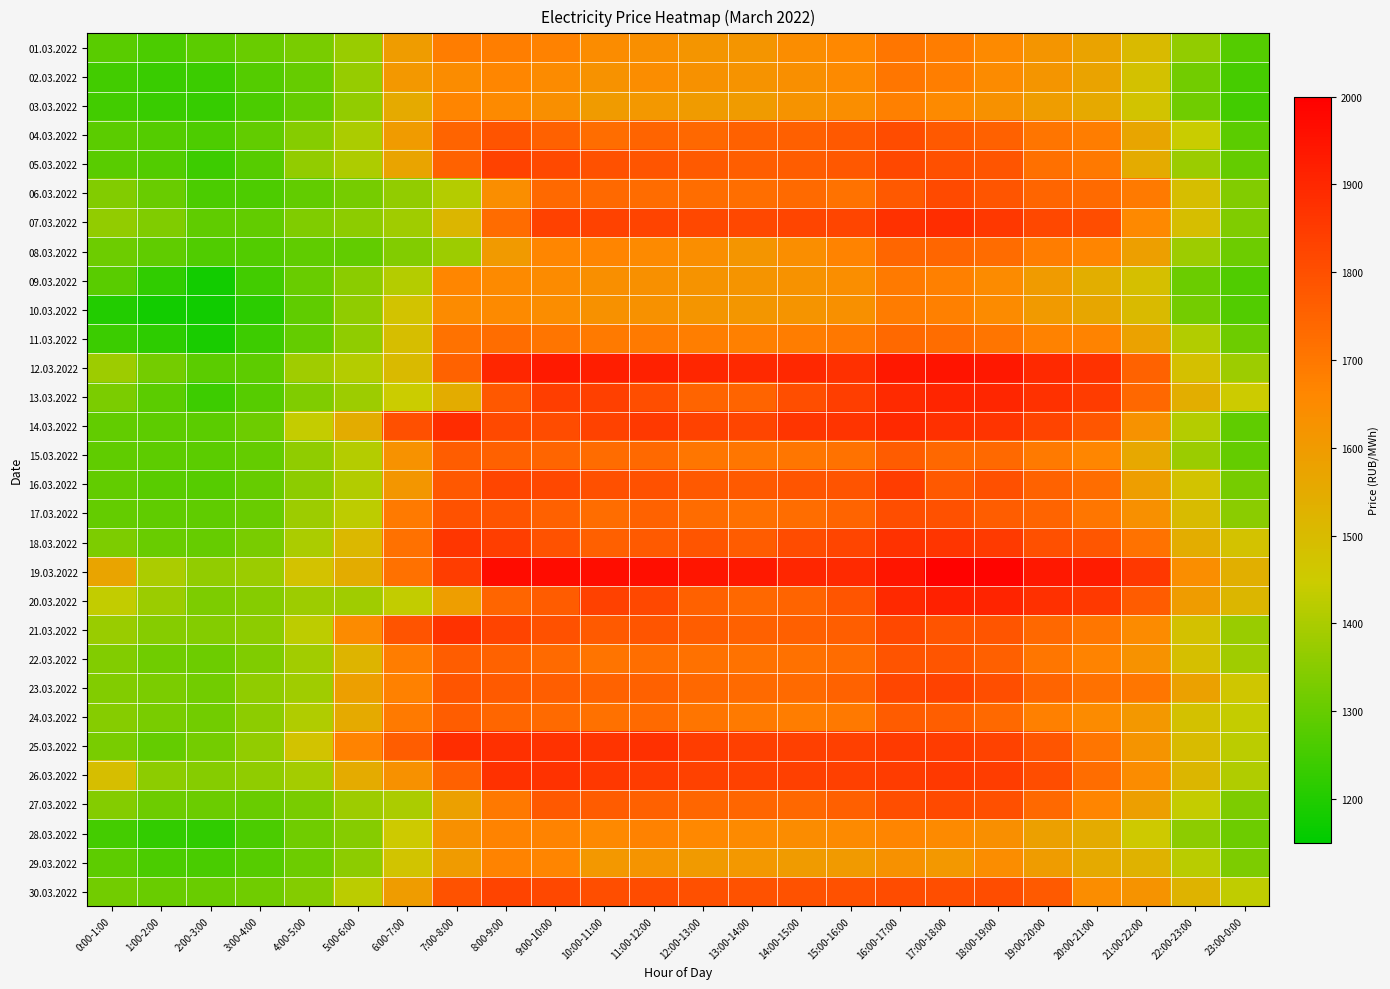

Reading right to left, what are all the values shown in this chart?

01.03.2022: 23:00-0:00=1275.7	22:00-23:00=1363.5	21:00-22:00=1502.9	20:00-21:00=1573.7	19:00-20:00=1616.4	18:00-19:00=1652.8	17:00-18:00=1684.8	16:00-17:00=1701.5	15:00-16:00=1661.3	14:00-15:00=1642.3	13:00-14:00=1618.0	12:00-13:00=1617.2	11:00-12:00=1637.0	10:00-11:00=1644.8	9:00-10:00=1671.5	8:00-9:00=1683.8	7:00-8:00=1684.8	6:00-7:00=1595.3	5:00-6:00=1374.8	4:00-5:00=1326.4	3:00-4:00=1304.7	2:00-3:00=1283.3	1:00-2:00=1261.5	0:00-1:00=1280.1
02.03.2022: 23:00-0:00=1253.1	22:00-23:00=1318.2	21:00-22:00=1480.0	20:00-21:00=1574.2	19:00-20:00=1616.6	18:00-19:00=1648.2	17:00-18:00=1681.7	16:00-17:00=1703.2	15:00-16:00=1651.7	14:00-15:00=1637.1	13:00-14:00=1624.7	12:00-13:00=1630.7	11:00-12:00=1642.4	10:00-11:00=1625.3	9:00-10:00=1650.8	8:00-9:00=1663.2	7:00-8:00=1647.3	6:00-7:00=1608.5	5:00-6:00=1369.3	4:00-5:00=1300.7	3:00-4:00=1275.7	2:00-3:00=1239.5	1:00-2:00=1233.7	0:00-1:00=1248.2
03.03.2022: 23:00-0:00=1248.2	22:00-23:00=1313.7	21:00-22:00=1472.9	20:00-21:00=1557.1	19:00-20:00=1593.9	18:00-19:00=1630.0	17:00-18:00=1654.3	16:00-17:00=1679.6	15:00-16:00=1639.8	14:00-15:00=1623.3	13:00-14:00=1600.3	12:00-13:00=1601.0	11:00-12:00=1609.8	10:00-11:00=1601.1	9:00-10:00=1637.3	8:00-9:00=1652.5	7:00-8:00=1665.9	6:00-7:00=1553.2	5:00-6:00=1363.2	4:00-5:00=1298.1	3:00-4:00=1261.7	2:00-3:00=1232.7	1:00-2:00=1235.2	0:00-1:00=1248.7
04.03.2022: 23:00-0:00=1283.8	22:00-23:00=1445.4	21:00-22:00=1565.9	20:00-21:00=1685.6	19:00-20:00=1704.8	18:00-19:00=1755.8	17:00-18:00=1775.9	16:00-17:00=1807.6	15:00-16:00=1776.7	14:00-15:00=1760.2	13:00-14:00=1754.5	12:00-13:00=1739.2	11:00-12:00=1748.7	10:00-11:00=1726.3	9:00-10:00=1757.0	8:00-9:00=1787.6	7:00-8:00=1750.7	6:00-7:00=1599.1	5:00-6:00=1402.0	4:00-5:00=1348.9	3:00-4:00=1293.3	2:00-3:00=1263.7	1:00-2:00=1275.2	0:00-1:00=1284.7
05.03.2022: 23:00-0:00=1296.9	22:00-23:00=1377.2	21:00-22:00=1550.4	20:00-21:00=1695.4	19:00-20:00=1720.4	18:00-19:00=1786.9	17:00-18:00=1798.3	16:00-17:00=1819.5	15:00-16:00=1778.8	14:00-15:00=1766.4	13:00-14:00=1762.7	12:00-13:00=1772.0	11:00-12:00=1786.5	10:00-11:00=1796.5	9:00-10:00=1816.3	8:00-9:00=1831.8	7:00-8:00=1753.8	6:00-7:00=1568.6	5:00-6:00=1402.8	4:00-5:00=1363.9	3:00-4:00=1277.9	2:00-3:00=1242.1	1:00-2:00=1271.7	0:00-1:00=1280.4
06.03.2022: 23:00-0:00=1340.8	22:00-23:00=1489.3	21:00-22:00=1693.3	20:00-21:00=1731.1	19:00-20:00=1744.8	18:00-19:00=1784.2	17:00-18:00=1812.0	16:00-17:00=1774.5	15:00-16:00=1714.3	14:00-15:00=1732.2	13:00-14:00=1723.6	12:00-13:00=1726.1	11:00-12:00=1730.7	10:00-11:00=1736.4	9:00-10:00=1735.1	8:00-9:00=1638.9	7:00-8:00=1415.5	6:00-7:00=1362.9	5:00-6:00=1324.3	4:00-5:00=1293.5	3:00-4:00=1263.1	2:00-3:00=1262.8	1:00-2:00=1305.3	0:00-1:00=1341.4
07.03.2022: 23:00-0:00=1337.7	22:00-23:00=1489.7	21:00-22:00=1657.0	20:00-21:00=1804.1	19:00-20:00=1820.5	18:00-19:00=1858.7	17:00-18:00=1886.7	16:00-17:00=1876.1	15:00-16:00=1824.9	14:00-15:00=1826.4	13:00-14:00=1817.6	12:00-13:00=1820.3	11:00-12:00=1830.0	10:00-11:00=1831.8	9:00-10:00=1835.4	8:00-9:00=1729.2	7:00-8:00=1512.2	6:00-7:00=1385.5	5:00-6:00=1356.3	4:00-5:00=1336.1	3:00-4:00=1293.2	2:00-3:00=1291.2	1:00-2:00=1338.7	0:00-1:00=1363.6
08.03.2022: 23:00-0:00=1310.7	22:00-23:00=1381.5	21:00-22:00=1585.4	20:00-21:00=1668.0	19:00-20:00=1684.8	18:00-19:00=1729.4	17:00-18:00=1744.3	16:00-17:00=1743.4	15:00-16:00=1668.9	14:00-15:00=1639.6	13:00-14:00=1614.9	12:00-13:00=1638.9	11:00-12:00=1652.5	10:00-11:00=1666.8	9:00-10:00=1663.7	8:00-9:00=1602.3	7:00-8:00=1379.6	6:00-7:00=1341.2	5:00-6:00=1293.5	4:00-5:00=1290.0	3:00-4:00=1270.0	2:00-3:00=1268.9	1:00-2:00=1290.0	0:00-1:00=1310.2
09.03.2022: 23:00-0:00=1266.3	22:00-23:00=1306.2	21:00-22:00=1488.2	20:00-21:00=1540.9	19:00-20:00=1599.7	18:00-19:00=1649.6	17:00-18:00=1680.8	16:00-17:00=1691.5	15:00-16:00=1639.2	14:00-15:00=1625.6	13:00-14:00=1619.4	12:00-13:00=1622.9	11:00-12:00=1633.4	10:00-11:00=1636.8	9:00-10:00=1648.5	8:00-9:00=1654.0	7:00-8:00=1662.0	6:00-7:00=1412.8	5:00-6:00=1353.4	4:00-5:00=1303.8	3:00-4:00=1248.2	2:00-3:00=1177.6	1:00-2:00=1221.0	0:00-1:00=1280.0
10.03.2022: 23:00-0:00=1272.6	22:00-23:00=1320.9	21:00-22:00=1505.0	20:00-21:00=1562.2	19:00-20:00=1604.8	18:00-19:00=1648.3	17:00-18:00=1679.0	16:00-17:00=1688.3	15:00-16:00=1634.5	14:00-15:00=1619.4	13:00-14:00=1612.3	12:00-13:00=1615.2	11:00-12:00=1631.4	10:00-11:00=1628.2	9:00-10:00=1642.8	8:00-9:00=1654.0	7:00-8:00=1648.2	6:00-7:00=1474.1	5:00-6:00=1362.1	4:00-5:00=1292.8	3:00-4:00=1216.1	2:00-3:00=1174.1	1:00-2:00=1178.0	0:00-1:00=1200.9
11.03.2022: 23:00-0:00=1311.1	22:00-23:00=1411.5	21:00-22:00=1575.2	20:00-21:00=1668.6	19:00-20:00=1673.5	18:00-19:00=1706.0	17:00-18:00=1725.0	16:00-17:00=1735.8	15:00-16:00=1698.9	14:00-15:00=1686.9	13:00-14:00=1679.1	12:00-13:00=1683.7	11:00-12:00=1691.7	10:00-11:00=1693.4	9:00-10:00=1707.4	8:00-9:00=1724.7	7:00-8:00=1711.2	6:00-7:00=1491.8	5:00-6:00=1359.3	4:00-5:00=1298.4	3:00-4:00=1240.7	2:00-3:00=1187.0	1:00-2:00=1217.3	0:00-1:00=1238.9
12.03.2022: 23:00-0:00=1381.9	22:00-23:00=1483.2	21:00-22:00=1754.0	20:00-21:00=1873.1	19:00-20:00=1896.2	18:00-19:00=1938.5	17:00-18:00=1949.8	16:00-17:00=1937.9	15:00-16:00=1878.5	14:00-15:00=1899.1	13:00-14:00=1894.0	12:00-13:00=1900.9	11:00-12:00=1915.4	10:00-11:00=1920.3	9:00-10:00=1932.4	8:00-9:00=1901.8	7:00-8:00=1752.8	6:00-7:00=1502.2	5:00-6:00=1415.5	4:00-5:00=1383.2	3:00-4:00=1286.2	2:00-3:00=1283.4	1:00-2:00=1322.4	0:00-1:00=1381.5
13.03.2022: 23:00-0:00=1449.6	22:00-23:00=1539.3	21:00-22:00=1739.9	20:00-21:00=1847.8	19:00-20:00=1876.8	18:00-19:00=1903.4	17:00-18:00=1906.7	16:00-17:00=1890.9	15:00-16:00=1842.9	14:00-15:00=1804.0	13:00-14:00=1749.4	12:00-13:00=1750.5	11:00-12:00=1802.8	10:00-11:00=1839.3	9:00-10:00=1841.1	8:00-9:00=1780.3	7:00-8:00=1546.9	6:00-7:00=1446.5	5:00-6:00=1379.1	4:00-5:00=1336.5	3:00-4:00=1277.1	2:00-3:00=1242.0	1:00-2:00=1282.9	0:00-1:00=1329.7
14.03.2022: 23:00-0:00=1291.5	22:00-23:00=1412.8	21:00-22:00=1626.8	20:00-21:00=1783.4	19:00-20:00=1829.5	18:00-19:00=1867.3	17:00-18:00=1879.2	16:00-17:00=1894.0	15:00-16:00=1867.4	14:00-15:00=1864.7	13:00-14:00=1824.4	12:00-13:00=1831.3	11:00-12:00=1856.0	10:00-11:00=1832.4	9:00-10:00=1809.1	8:00-9:00=1816.4	7:00-8:00=1890.3	6:00-7:00=1798.3	5:00-6:00=1545.9	4:00-5:00=1436.7	3:00-4:00=1312.1	2:00-3:00=1284.7	1:00-2:00=1287.5	0:00-1:00=1293.4
15.03.2022: 23:00-0:00=1297.9	22:00-23:00=1378.7	21:00-22:00=1558.7	20:00-21:00=1663.2	19:00-20:00=1694.5	18:00-19:00=1735.8	17:00-18:00=1738.2	16:00-17:00=1770.3	15:00-16:00=1712.0	14:00-15:00=1704.4	13:00-14:00=1703.0	12:00-13:00=1701.9	11:00-12:00=1736.9	10:00-11:00=1728.3	9:00-10:00=1745.5	8:00-9:00=1757.0	7:00-8:00=1767.0	6:00-7:00=1626.4	5:00-6:00=1413.0	4:00-5:00=1360.8	3:00-4:00=1298.2	2:00-3:00=1283.8	1:00-2:00=1288.0	0:00-1:00=1291.3
16.03.2022: 23:00-0:00=1323.5	22:00-23:00=1474.0	21:00-22:00=1590.2	20:00-21:00=1726.6	19:00-20:00=1753.9	18:00-19:00=1800.6	17:00-18:00=1776.1	16:00-17:00=1846.7	15:00-16:00=1789.2	14:00-15:00=1786.9	13:00-14:00=1772.3	12:00-13:00=1777.2	11:00-12:00=1797.0	10:00-11:00=1798.4	9:00-10:00=1818.8	8:00-9:00=1826.4	7:00-8:00=1778.9	6:00-7:00=1612.3	5:00-6:00=1411.4	4:00-5:00=1358.7	3:00-4:00=1302.1	2:00-3:00=1276.4	1:00-2:00=1279.8	0:00-1:00=1294.8
17.03.2022: 23:00-0:00=1353.4	22:00-23:00=1500.2	21:00-22:00=1633.5	20:00-21:00=1704.4	19:00-20:00=1748.7	18:00-19:00=1764.5	17:00-18:00=1797.3	16:00-17:00=1801.0	15:00-16:00=1747.7	14:00-15:00=1727.5	13:00-14:00=1720.6	12:00-13:00=1728.2	11:00-12:00=1752.4	10:00-11:00=1727.5	9:00-10:00=1754.6	8:00-9:00=1788.1	7:00-8:00=1791.7	6:00-7:00=1691.8	5:00-6:00=1426.5	4:00-5:00=1382.2	3:00-4:00=1304.6	2:00-3:00=1290.9	1:00-2:00=1291.8	0:00-1:00=1299.2
18.03.2022: 23:00-0:00=1477.7	22:00-23:00=1542.3	21:00-22:00=1712.4	20:00-21:00=1783.2	19:00-20:00=1799.3	18:00-19:00=1852.3	17:00-18:00=1864.9	16:00-17:00=1870.9	15:00-16:00=1824.6	14:00-15:00=1809.7	13:00-14:00=1770.5	12:00-13:00=1785.2	11:00-12:00=1772.3	10:00-11:00=1760.7	9:00-10:00=1792.2	8:00-9:00=1843.2	7:00-8:00=1863.2	6:00-7:00=1714.5	5:00-6:00=1510.0	4:00-5:00=1400.3	3:00-4:00=1327.8	2:00-3:00=1300.5	1:00-2:00=1304.4	0:00-1:00=1334.3
19.03.2022: 23:00-0:00=1536.1	22:00-23:00=1640.2	21:00-22:00=1858.2	20:00-21:00=1927.2	19:00-20:00=1937.0	18:00-19:00=1988.8	17:00-18:00=1990.9	16:00-17:00=1944.9	15:00-16:00=1893.1	14:00-15:00=1901.2	13:00-14:00=1936.6	12:00-13:00=1945.1	11:00-12:00=1960.2	10:00-11:00=1964.3	9:00-10:00=1968.3	8:00-9:00=1967.8	7:00-8:00=1845.3	6:00-7:00=1716.2	5:00-6:00=1547.1	4:00-5:00=1477.6	3:00-4:00=1376.8	2:00-3:00=1365.2	1:00-2:00=1401.4	0:00-1:00=1571.7
20.03.2022: 23:00-0:00=1512.5	22:00-23:00=1597.0	21:00-22:00=1770.6	20:00-21:00=1856.5	19:00-20:00=1877.2	18:00-19:00=1909.6	17:00-18:00=1913.9	16:00-17:00=1894.3	15:00-16:00=1784.9	14:00-15:00=1749.1	13:00-14:00=1741.0	12:00-13:00=1756.7	11:00-12:00=1820.3	10:00-11:00=1835.9	9:00-10:00=1769.9	8:00-9:00=1746.8	7:00-8:00=1588.3	6:00-7:00=1435.3	5:00-6:00=1383.4	4:00-5:00=1379.6	3:00-4:00=1347.4	2:00-3:00=1334.7	1:00-2:00=1376.5	0:00-1:00=1432.9
21.03.2022: 23:00-0:00=1375.4	22:00-23:00=1480.3	21:00-22:00=1649.6	20:00-21:00=1701.3	19:00-20:00=1737.9	18:00-19:00=1786.1	17:00-18:00=1790.8	16:00-17:00=1819.8	15:00-16:00=1761.5	14:00-15:00=1759.5	13:00-14:00=1756.8	12:00-13:00=1764.8	11:00-12:00=1786.2	10:00-11:00=1772.4	9:00-10:00=1795.9	8:00-9:00=1828.6	7:00-8:00=1872.7	6:00-7:00=1788.0	5:00-6:00=1649.3	4:00-5:00=1425.7	3:00-4:00=1356.7	2:00-3:00=1344.4	1:00-2:00=1348.0	0:00-1:00=1373.7
22.03.2022: 23:00-0:00=1385.0	22:00-23:00=1486.5	21:00-22:00=1625.0	20:00-21:00=1669.6	19:00-20:00=1703.3	18:00-19:00=1760.6	17:00-18:00=1784.3	16:00-17:00=1787.7	15:00-16:00=1730.5	14:00-15:00=1714.6	13:00-14:00=1711.2	12:00-13:00=1715.0	11:00-12:00=1722.2	10:00-11:00=1710.1	9:00-10:00=1732.9	8:00-9:00=1751.6	7:00-8:00=1765.3	6:00-7:00=1687.1	5:00-6:00=1518.9	4:00-5:00=1386.0	3:00-4:00=1336.7	2:00-3:00=1311.3	1:00-2:00=1314.0	0:00-1:00=1340.5
23.03.2022: 23:00-0:00=1463.7	22:00-23:00=1579.2	21:00-22:00=1703.5	20:00-21:00=1714.9	19:00-20:00=1750.2	18:00-19:00=1802.4	17:00-18:00=1831.6	16:00-17:00=1822.2	15:00-16:00=1753.8	14:00-15:00=1733.8	13:00-14:00=1732.1	12:00-13:00=1740.5	11:00-12:00=1754.5	10:00-11:00=1753.1	9:00-10:00=1764.2	8:00-9:00=1772.5	7:00-8:00=1786.2	6:00-7:00=1675.9	5:00-6:00=1587.6	4:00-5:00=1383.3	3:00-4:00=1359.8	2:00-3:00=1319.2	1:00-2:00=1330.7	0:00-1:00=1341.1
24.03.2022: 23:00-0:00=1436.2	22:00-23:00=1479.9	21:00-22:00=1609.7	20:00-21:00=1650.1	19:00-20:00=1678.0	18:00-19:00=1736.9	17:00-18:00=1761.4	16:00-17:00=1770.8	15:00-16:00=1695.8	14:00-15:00=1685.4	13:00-14:00=1693.9	12:00-13:00=1705.2	11:00-12:00=1731.1	10:00-11:00=1715.0	9:00-10:00=1731.6	8:00-9:00=1743.7	7:00-8:00=1767.3	6:00-7:00=1694.3	5:00-6:00=1552.6	4:00-5:00=1406.1	3:00-4:00=1357.0	2:00-3:00=1316.0	1:00-2:00=1327.8	0:00-1:00=1349.0
25.03.2022: 23:00-0:00=1422.5	22:00-23:00=1501.6	21:00-22:00=1618.6	20:00-21:00=1705.3	19:00-20:00=1784.5	18:00-19:00=1832.6	17:00-18:00=1847.8	16:00-17:00=1851.9	15:00-16:00=1839.9	14:00-15:00=1838.2	13:00-14:00=1838.5	12:00-13:00=1844.5	11:00-12:00=1880.2	10:00-11:00=1867.3	9:00-10:00=1873.7	8:00-9:00=1878.4	7:00-8:00=1885.7	6:00-7:00=1767.4	5:00-6:00=1669.6	4:00-5:00=1475.3	3:00-4:00=1363.2	2:00-3:00=1320.2	1:00-2:00=1296.7	0:00-1:00=1327.0
26.03.2022: 23:00-0:00=1408.2	22:00-23:00=1514.3	21:00-22:00=1645.8	20:00-21:00=1726.1	19:00-20:00=1805.5	18:00-19:00=1845.2	17:00-18:00=1856.3	16:00-17:00=1850.3	15:00-16:00=1839.0	14:00-15:00=1838.2	13:00-14:00=1836.4	12:00-13:00=1837.0	11:00-12:00=1850.1	10:00-11:00=1858.2	9:00-10:00=1871.9	8:00-9:00=1875.5	7:00-8:00=1754.8	6:00-7:00=1631.4	5:00-6:00=1550.4	4:00-5:00=1391.7	3:00-4:00=1360.8	2:00-3:00=1348.7	1:00-2:00=1358.5	0:00-1:00=1490.2
27.03.2022: 23:00-0:00=1334.4	22:00-23:00=1436.7	21:00-22:00=1586.2	20:00-21:00=1665.7	19:00-20:00=1737.7	18:00-19:00=1797.5	17:00-18:00=1813.0	16:00-17:00=1803.0	15:00-16:00=1759.7	14:00-15:00=1740.5	13:00-14:00=1741.8	12:00-13:00=1743.2	11:00-12:00=1754.7	10:00-11:00=1769.9	9:00-10:00=1777.5	8:00-9:00=1694.9	7:00-8:00=1584.1	6:00-7:00=1400.9	5:00-6:00=1380.8	4:00-5:00=1328.6	3:00-4:00=1304.1	2:00-3:00=1306.2	1:00-2:00=1311.0	0:00-1:00=1343.9
28.03.2022: 23:00-0:00=1310.7	22:00-23:00=1357.5	21:00-22:00=1457.4	20:00-21:00=1551.6	19:00-20:00=1583.9	18:00-19:00=1638.0	17:00-18:00=1651.9	16:00-17:00=1666.2	15:00-16:00=1652.7	14:00-15:00=1647.2	13:00-14:00=1651.6	12:00-13:00=1658.5	11:00-12:00=1672.7	10:00-11:00=1657.7	9:00-10:00=1669.7	8:00-9:00=1669.3	7:00-8:00=1633.0	6:00-7:00=1452.8	5:00-6:00=1347.9	4:00-5:00=1315.8	3:00-4:00=1260.1	2:00-3:00=1222.2	1:00-2:00=1226.1	0:00-1:00=1252.7
29.03.2022: 23:00-0:00=1334.3	22:00-23:00=1421.7	21:00-22:00=1527.9	20:00-21:00=1554.4	19:00-20:00=1598.0	18:00-19:00=1641.4	17:00-18:00=1611.1	16:00-17:00=1629.7	15:00-16:00=1602.2	14:00-15:00=1598.7	13:00-14:00=1608.6	12:00-13:00=1604.8	11:00-12:00=1620.7	10:00-11:00=1609.8	9:00-10:00=1666.5	8:00-9:00=1668.5	7:00-8:00=1600.7	6:00-7:00=1470.2	5:00-6:00=1358.3	4:00-5:00=1311.0	3:00-4:00=1278.5	2:00-3:00=1259.1	1:00-2:00=1261.2	0:00-1:00=1288.4
30.03.2022: 23:00-0:00=1431.2	22:00-23:00=1523.2	21:00-22:00=1622.1	20:00-21:00=1642.7	19:00-20:00=1772.5	18:00-19:00=1806.0	17:00-18:00=1803.2	16:00-17:00=1810.7	15:00-16:00=1794.9	14:00-15:00=1791.6	13:00-14:00=1791.9	12:00-13:00=1798.8	11:00-12:00=1807.9	10:00-11:00=1800.8	9:00-10:00=1819.7	8:00-9:00=1829.4	7:00-8:00=1792.3	6:00-7:00=1597.9	5:00-6:00=1425.3	4:00-5:00=1343.5	3:00-4:00=1316.0	2:00-3:00=1303.0	1:00-2:00=1303.3	0:00-1:00=1317.2